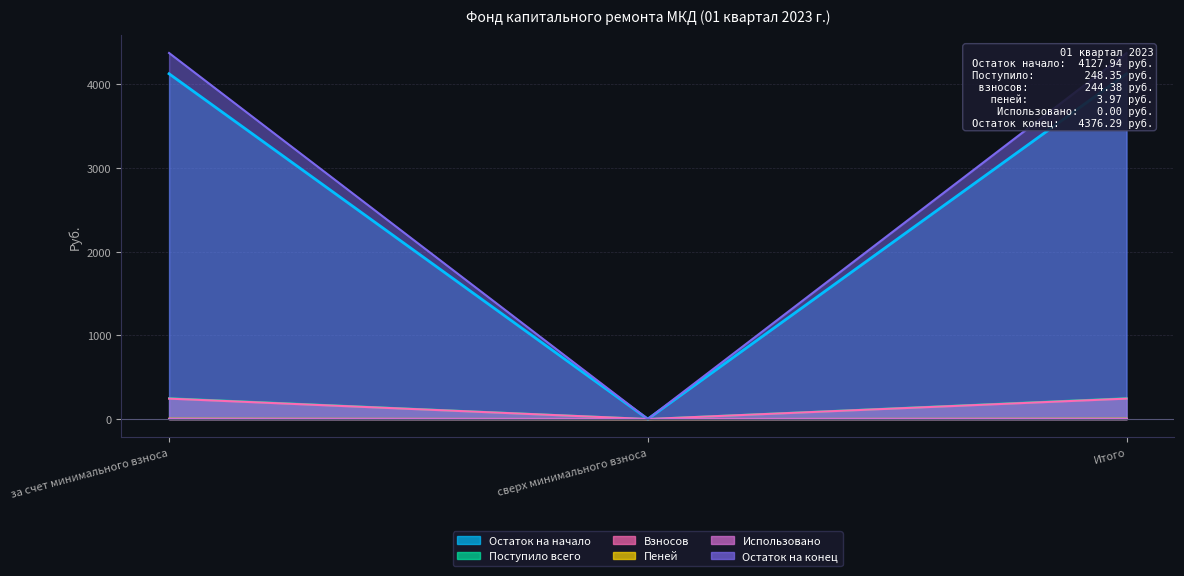

At how many categories does at least one series exceed 3356?

2